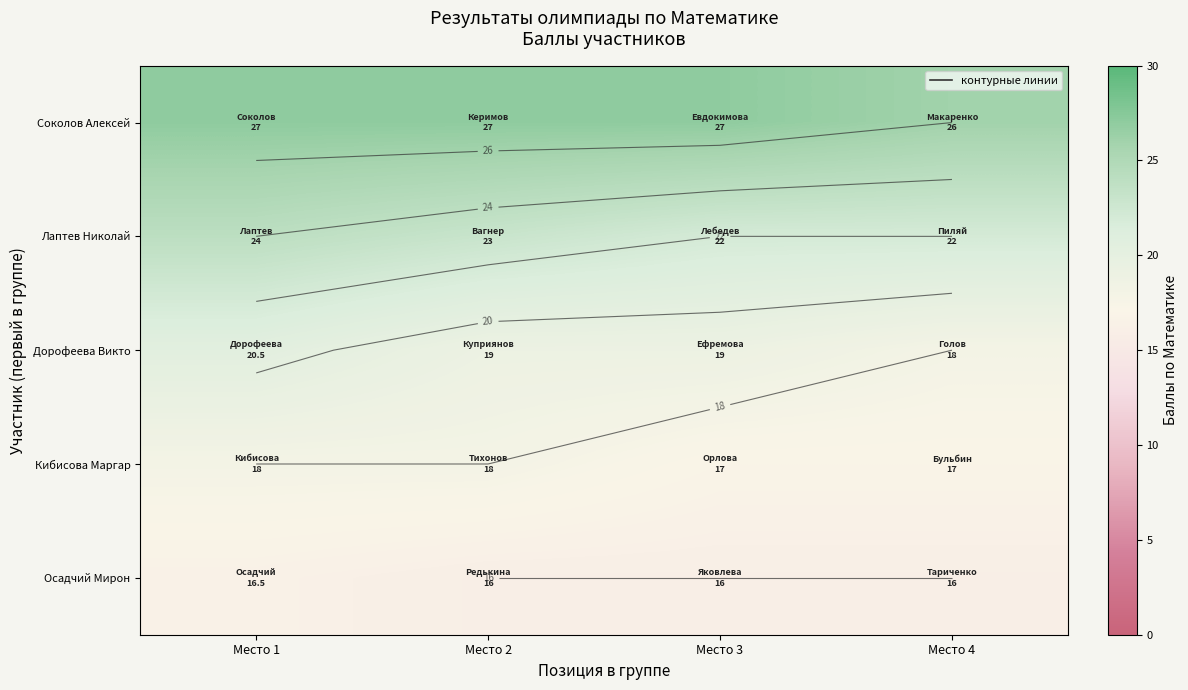

What is the difference between the highest and lowest values at Место 2?

11.0